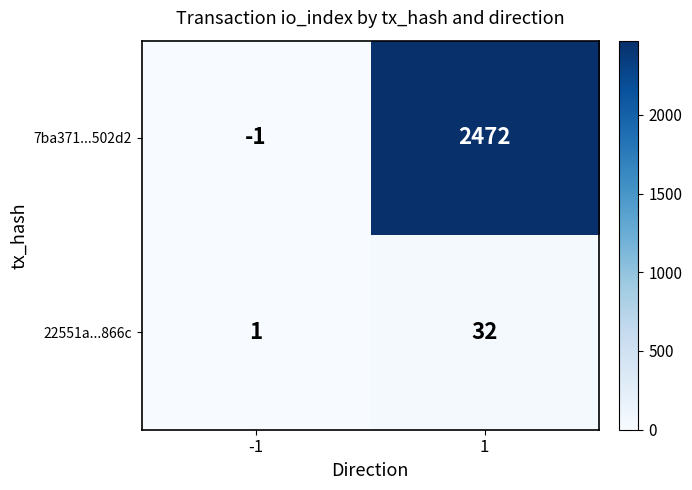

What is the difference between the highest and lowest values at -1?

2